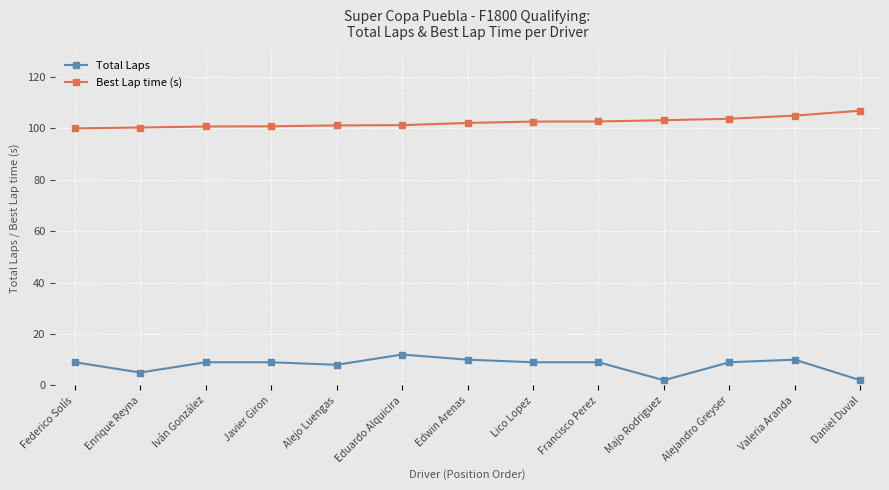

What is the difference between the second highest and second lowest values in the Total Laps series?

8.0